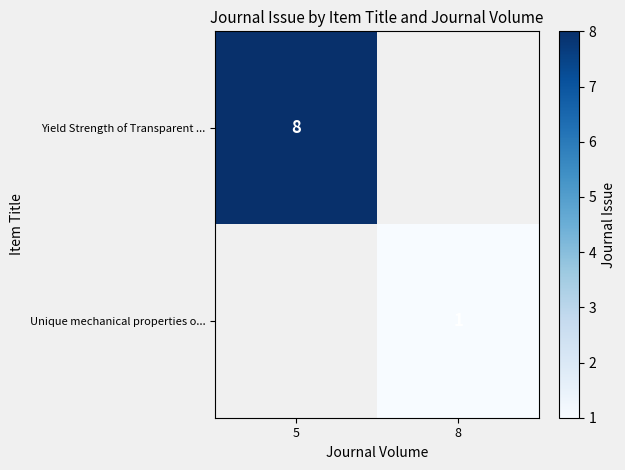

True or false: Unique mechanical properties o... has a value of 1 at 8.

True